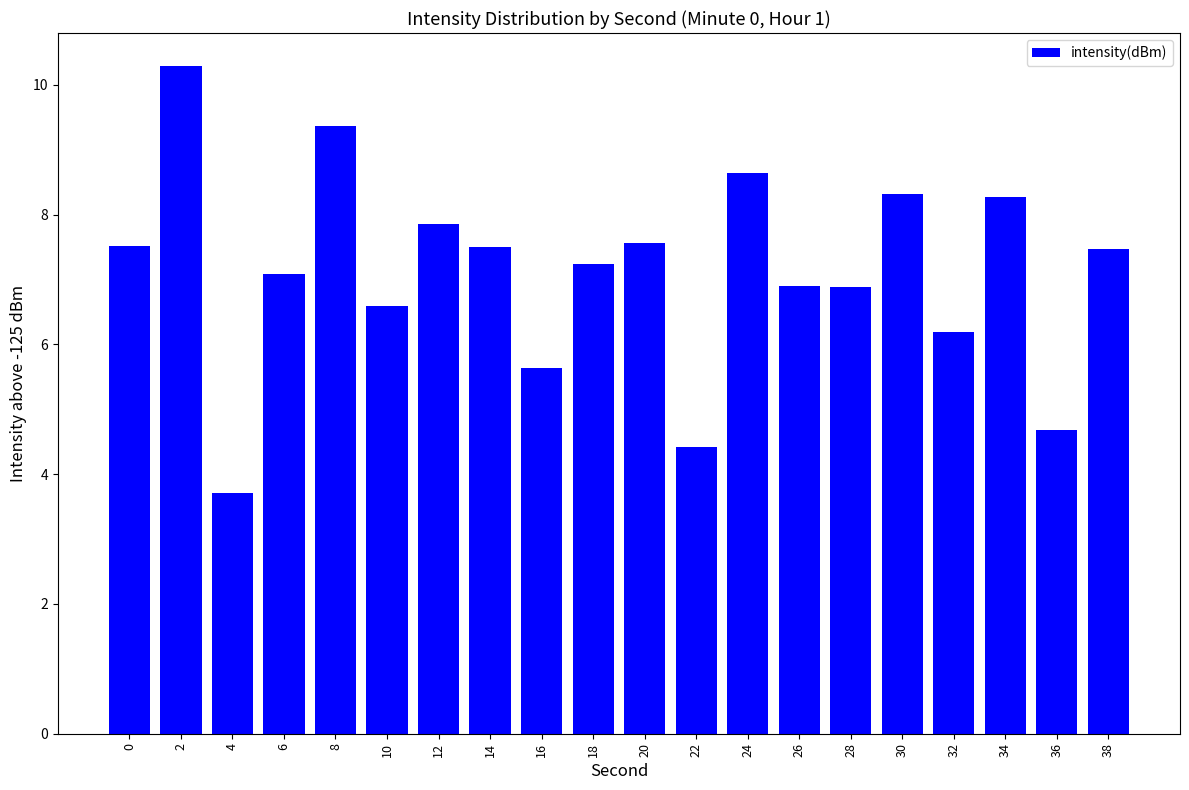

What is the greatest value displayed?

10.3